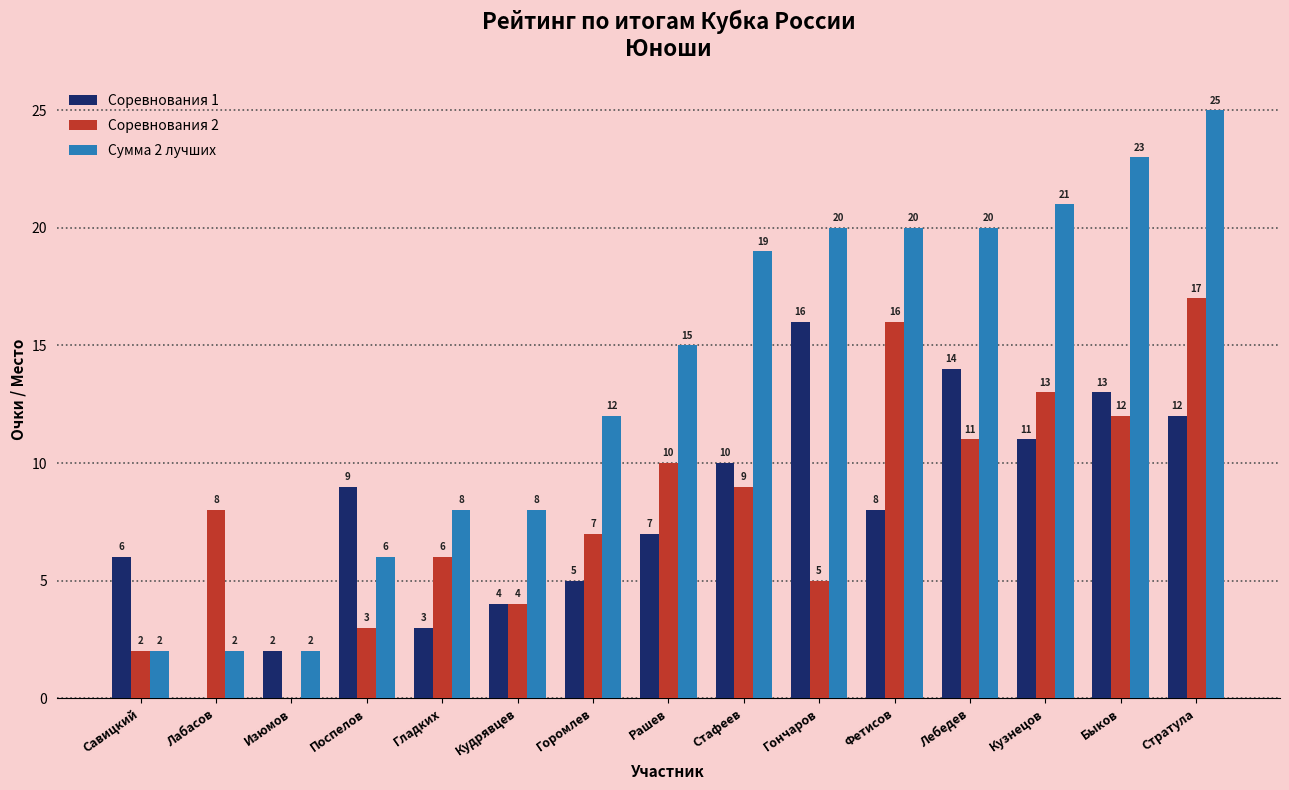

What is the sum of all Соревнования 1 values?

120